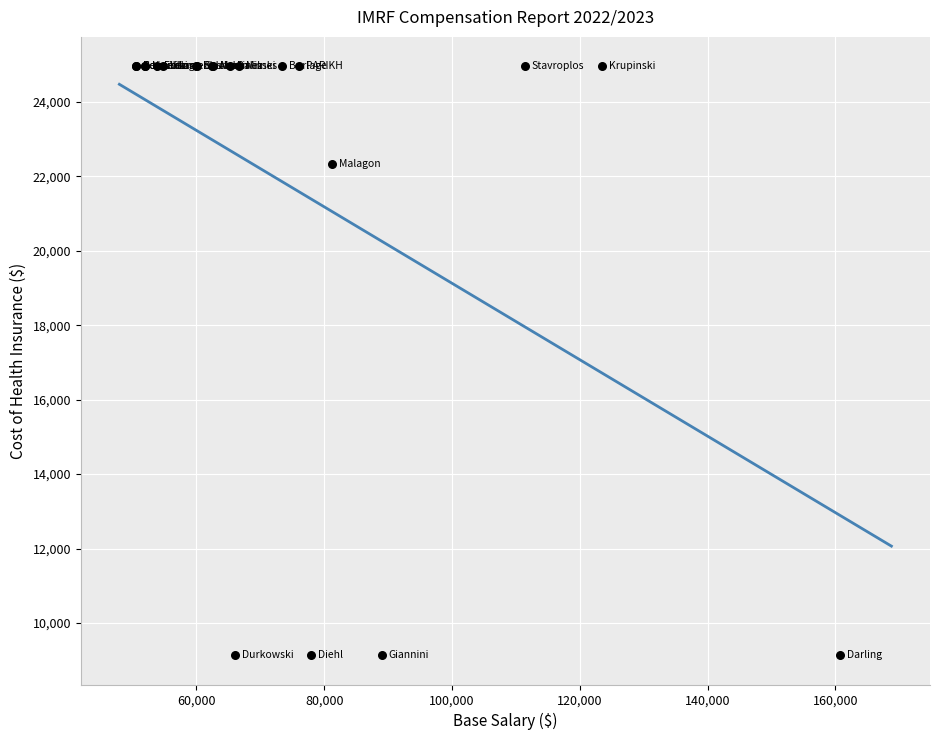

What Y value in the scatter plot is closest to 17045?

22316.2